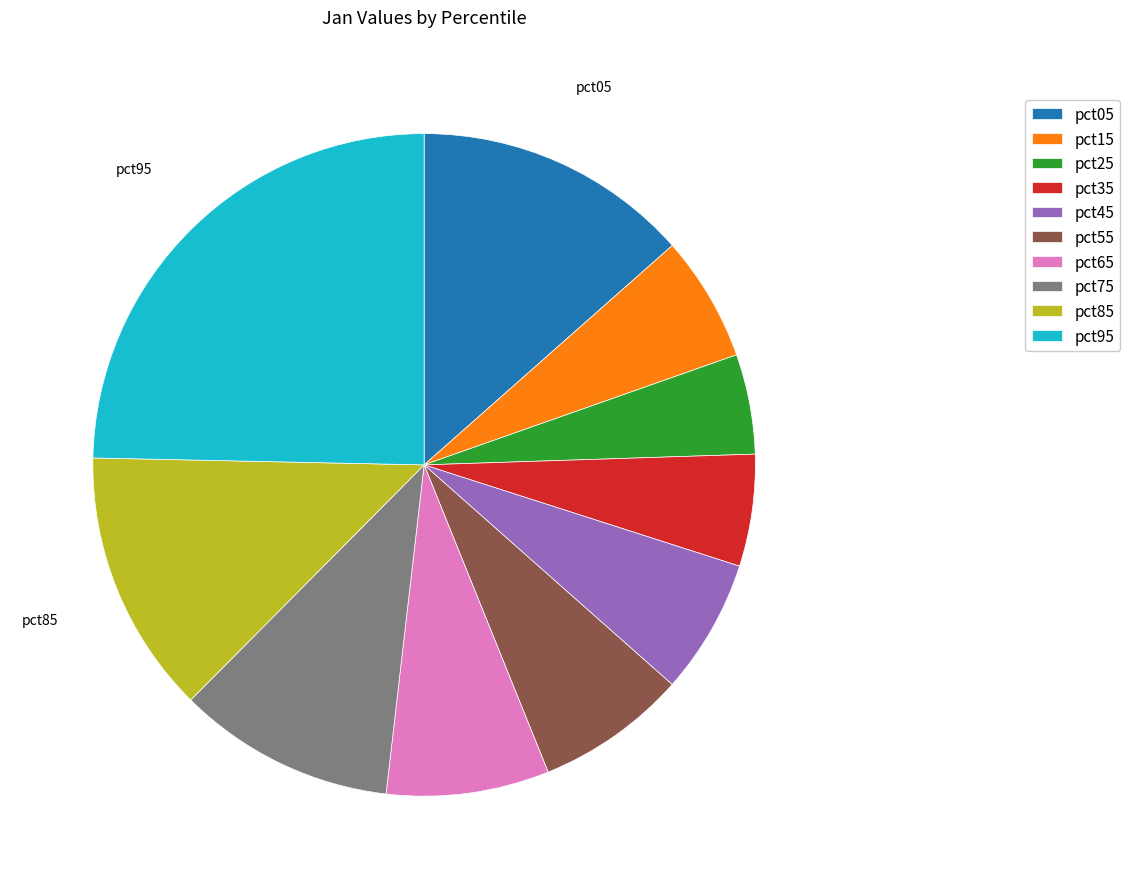

The pct75 slice represents 11% of the pie. True or false?

True